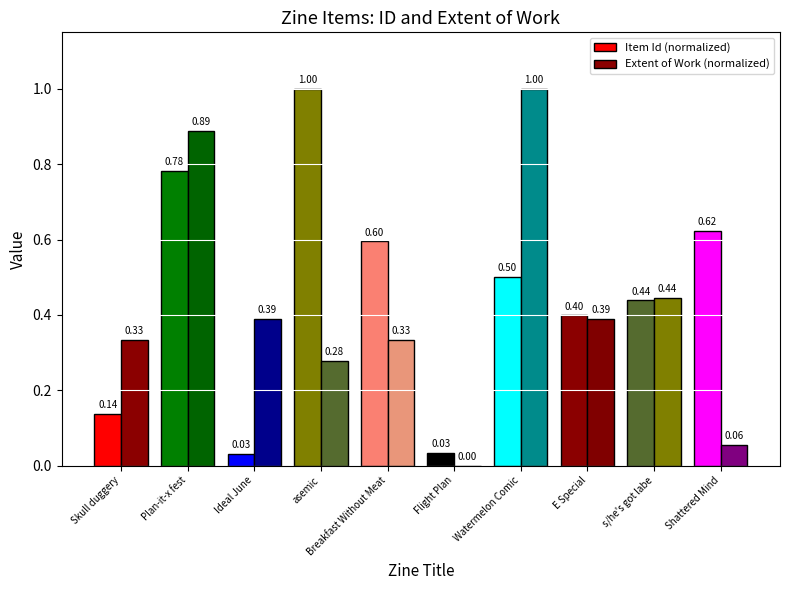

Which series has the largest total across all categories?

Item Id (normalized)